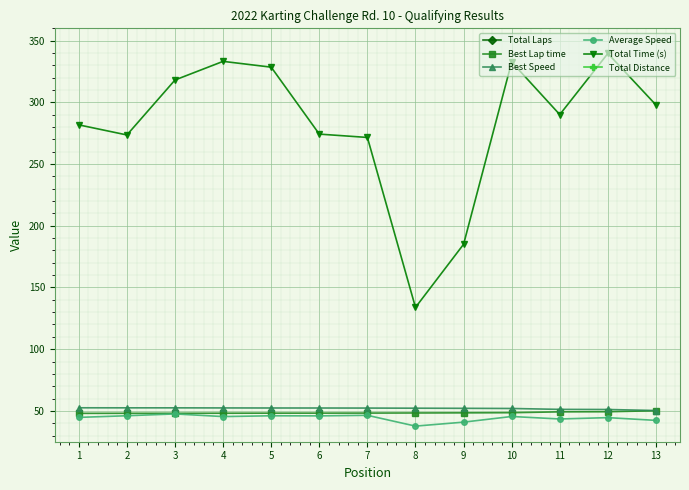

In Average Speed, how many points are higher than both neighbors (excluding endpoints)?

5